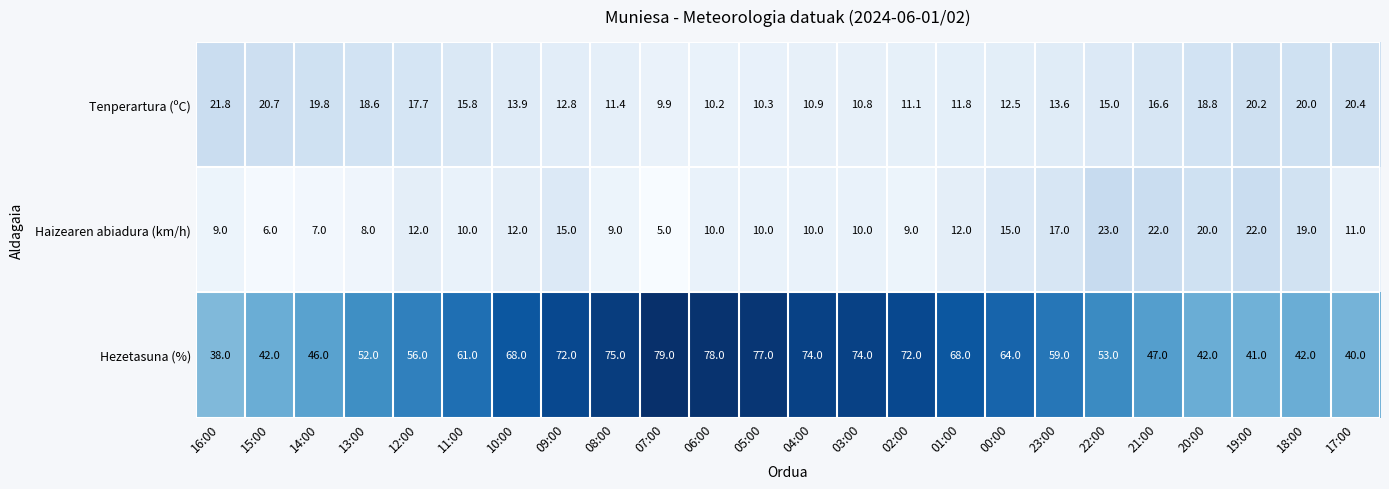

Read the Haizearen abiadura (km/h) value at 07:00.

5.0